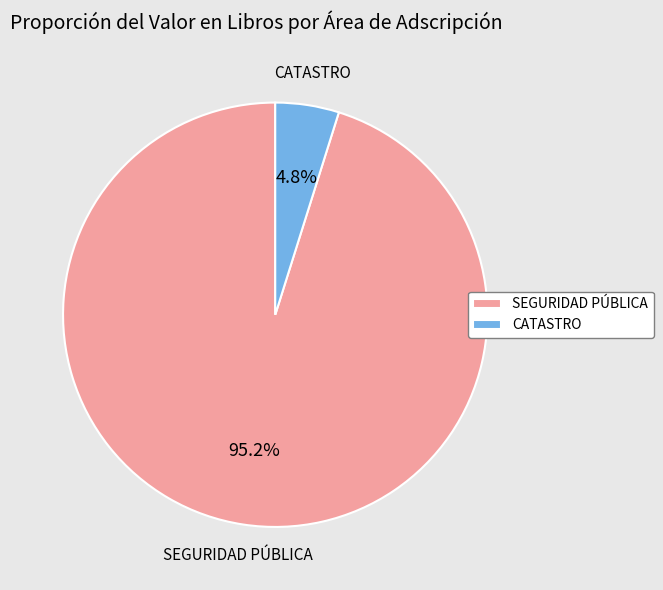

Is CATASTRO the majority of the pie?

No